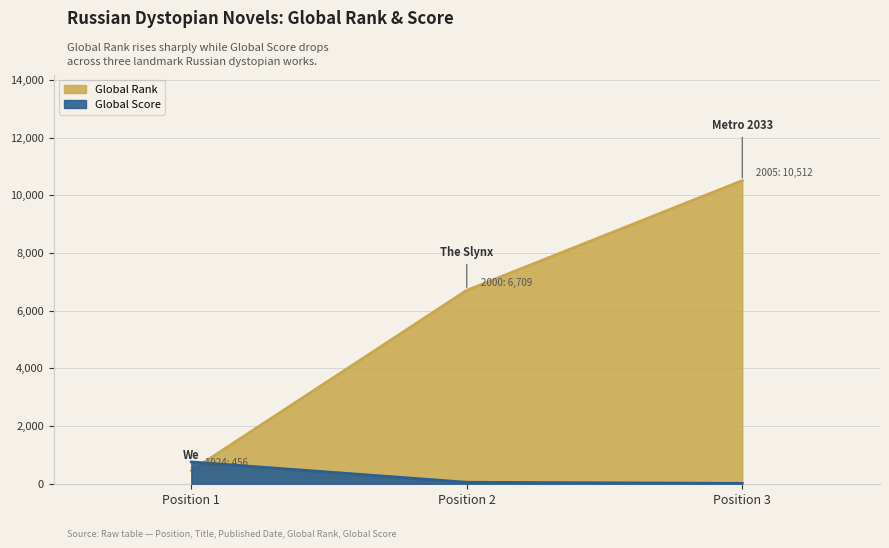

Which has a higher value, Position 2 or Position 3?

Position 3